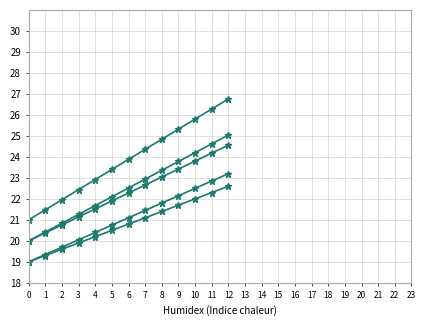

How many categories are shown in the chart?

13